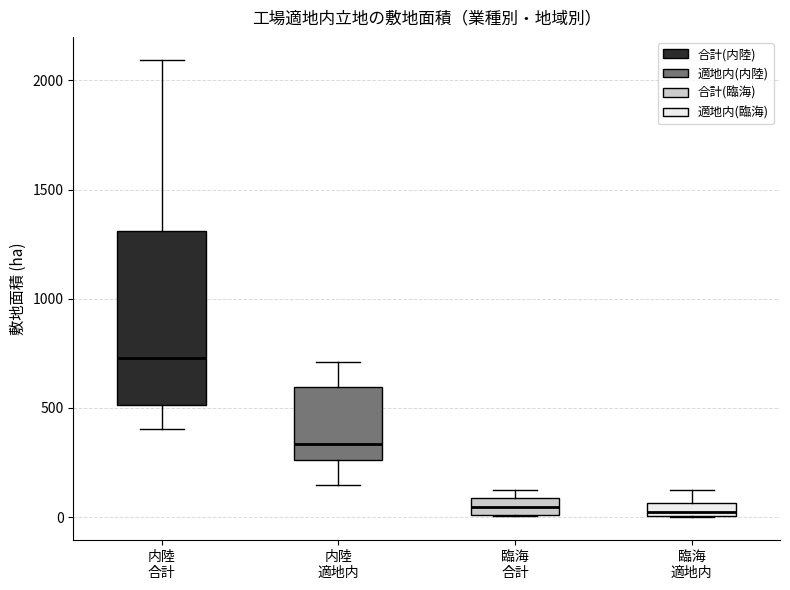

Which box is the tallest, from its lower edge to its upper edge?

内陸 合計